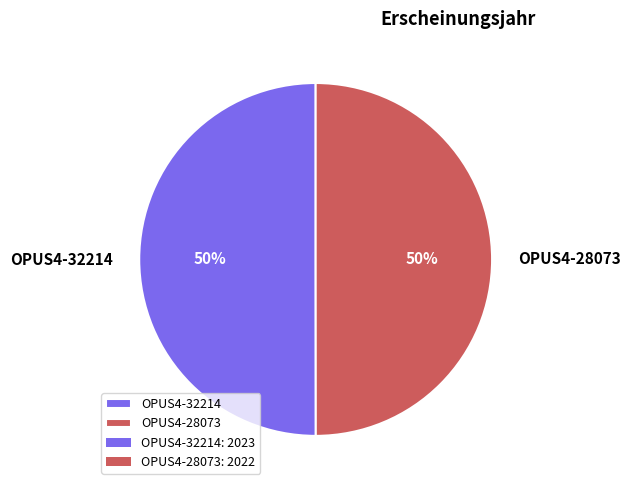

To the nearest percent, what portion does OPUS4-32214 represent?

50%